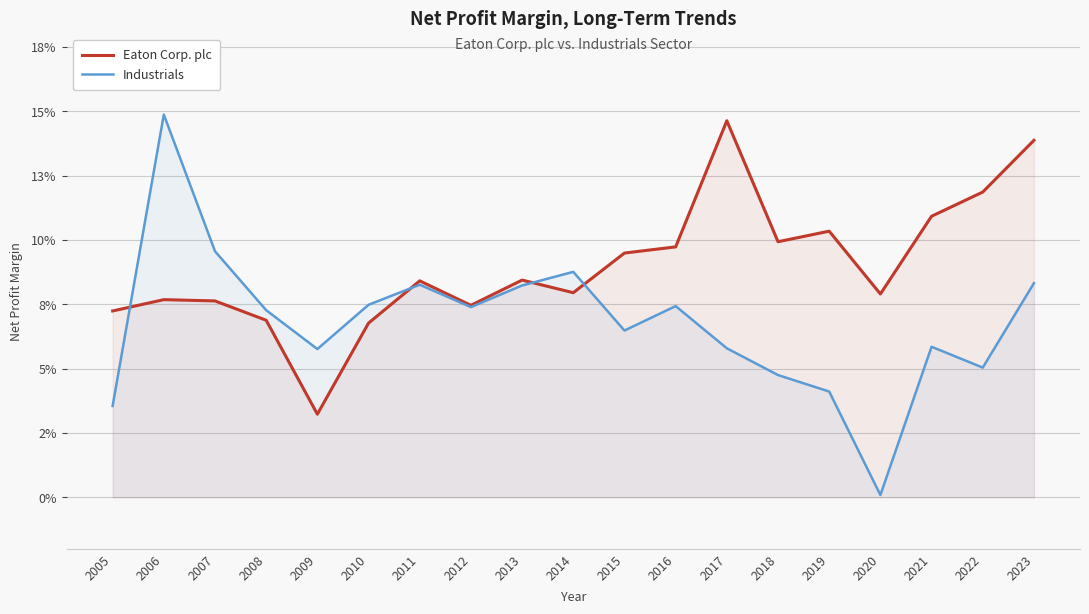

Between which two adjacent categories do Industrials and Eaton Corp. plc first intersect?

2005 and 2006